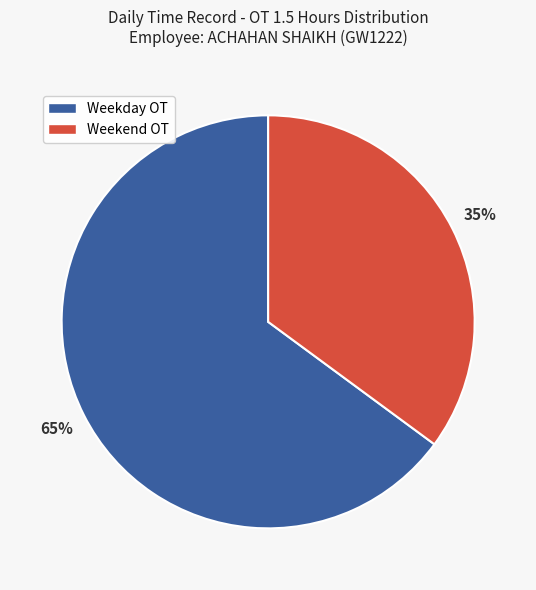

Is it true that Weekend OT is 35% of the pie?

True